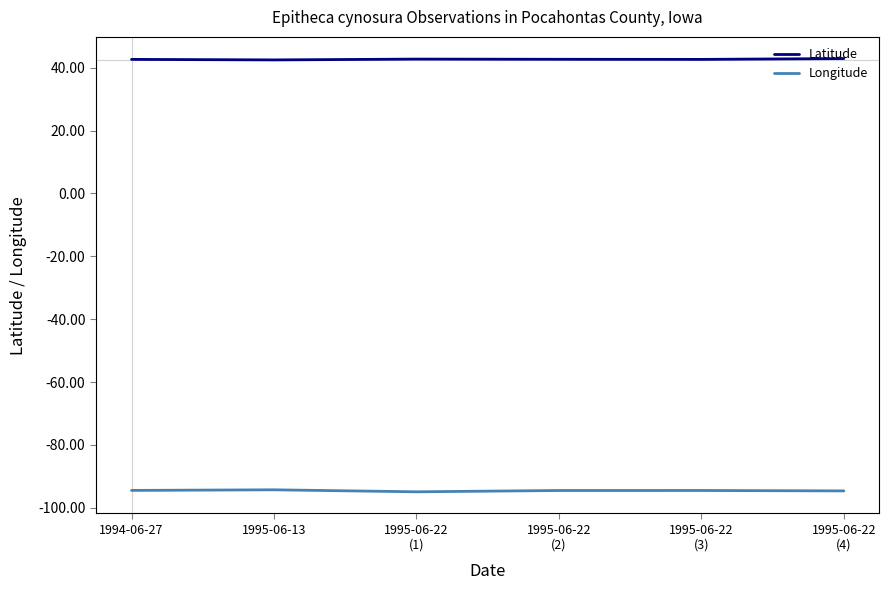

What is the highest value of the Longitude series?

-94.3